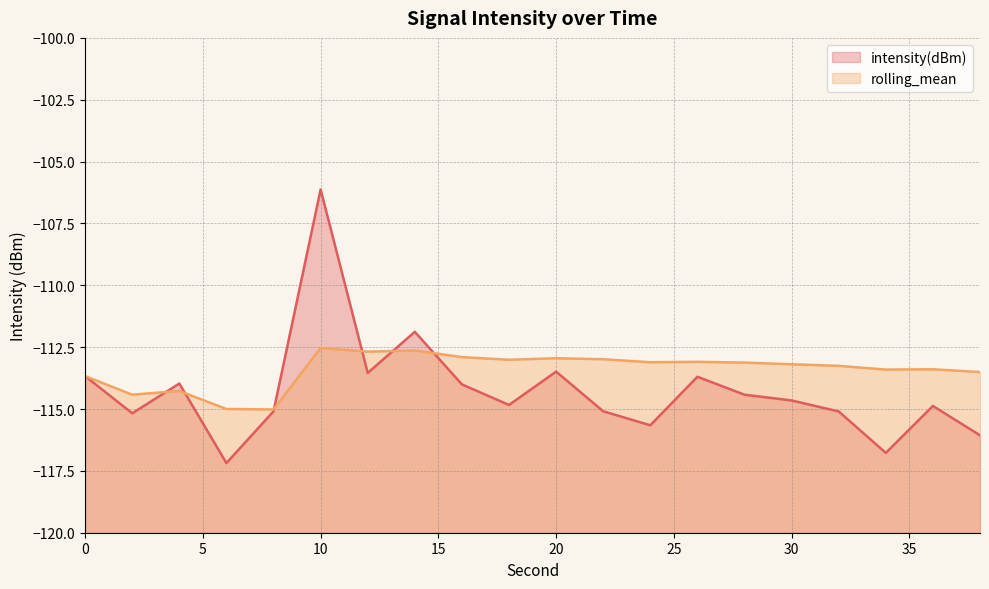

Which label corresponds to the largest value in the chart?

10